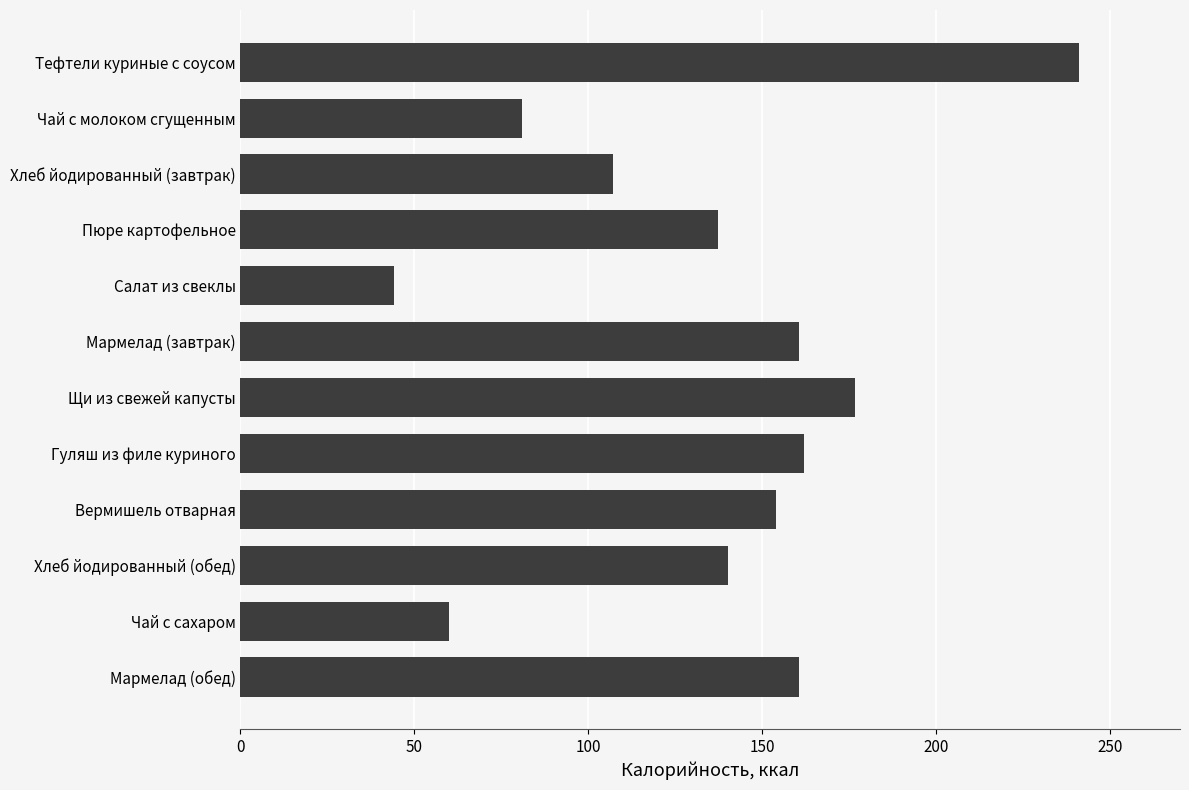

True or false: the data shows 92.1 at Чай с сахаром.

False